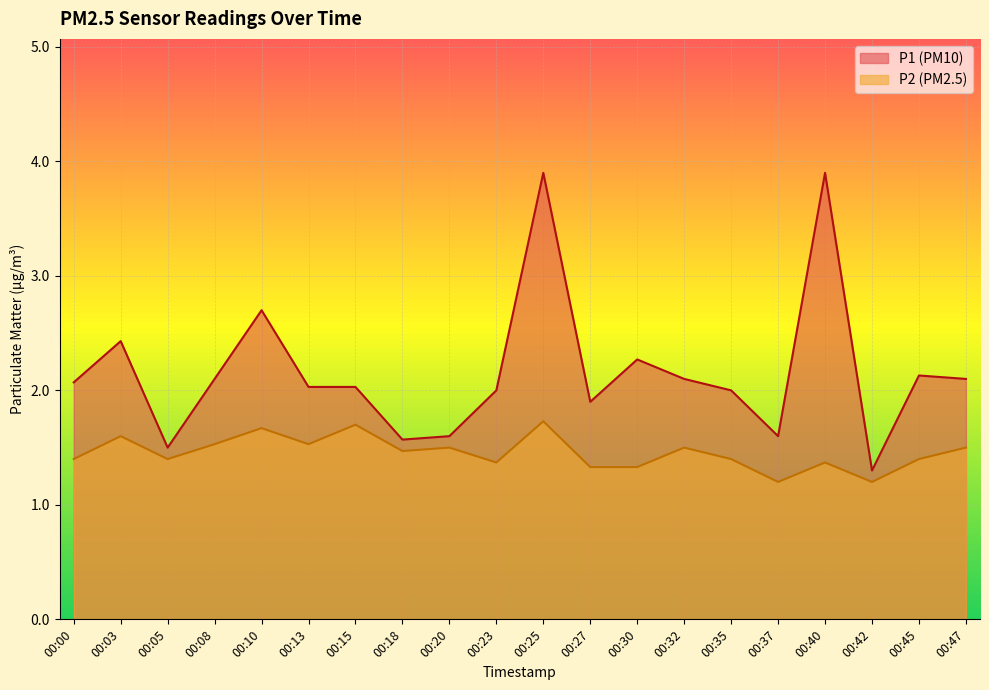

Reading right to left, what are all the values shown in this chart?

P1: 2.1	2.1	1.3	3.9	1.6	2.0	2.1	2.3	1.9	3.9	2.0	1.6	1.6	2.0	2.0	2.7	2.1	1.5	2.4	2.1
P2: 1.5	1.4	1.2	1.4	1.2	1.4	1.5	1.3	1.3	1.7	1.4	1.5	1.5	1.7	1.5	1.7	1.5	1.4	1.6	1.4